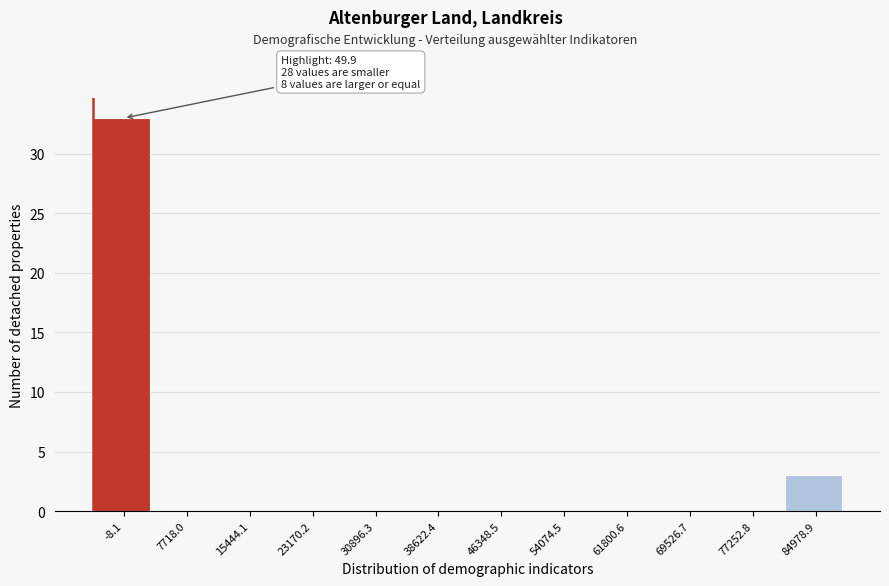

Reading left to right, extract all data points from this chart.

-8.1=33	7718.0=0	15444.1=0	23170.2=0	30896.3=0	38622.4=0	46348.5=0	54074.5=0	61800.6=0	69526.7=0	77252.8=0	84978.9=3